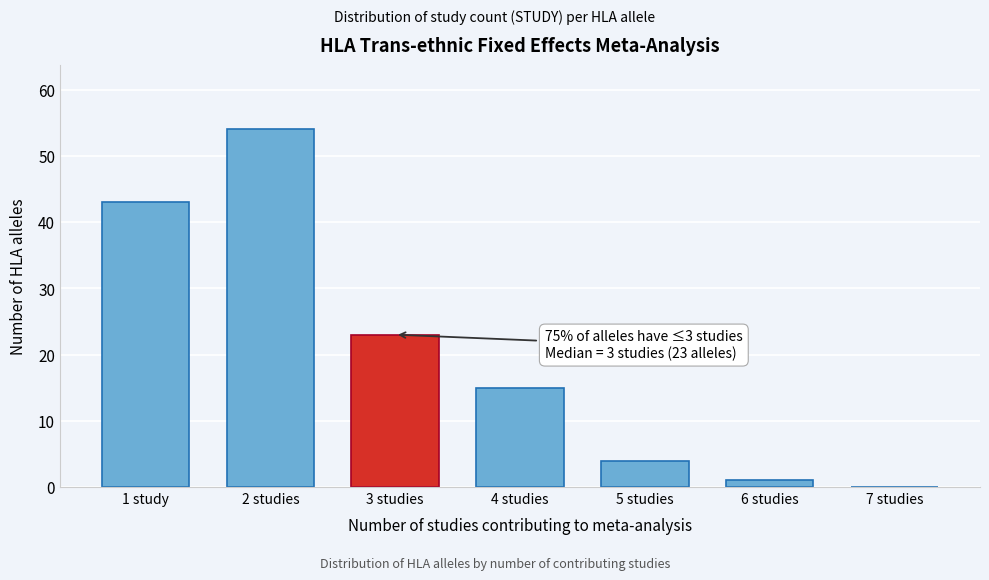

Reading left to right, what are all the values shown in this chart?

1 study=43	2 studies=54	3 studies=23	4 studies=15	5 studies=4	6 studies=1	7 studies=0